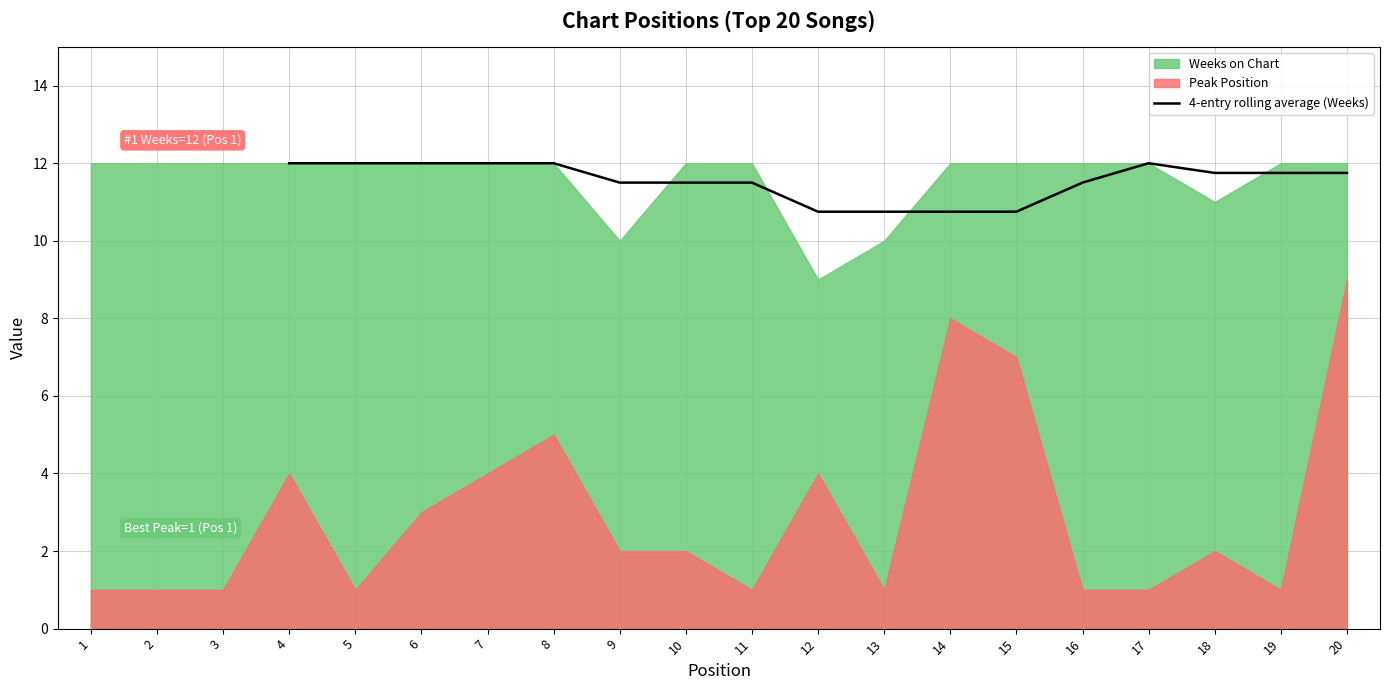

What is the sum of all values?

196.2